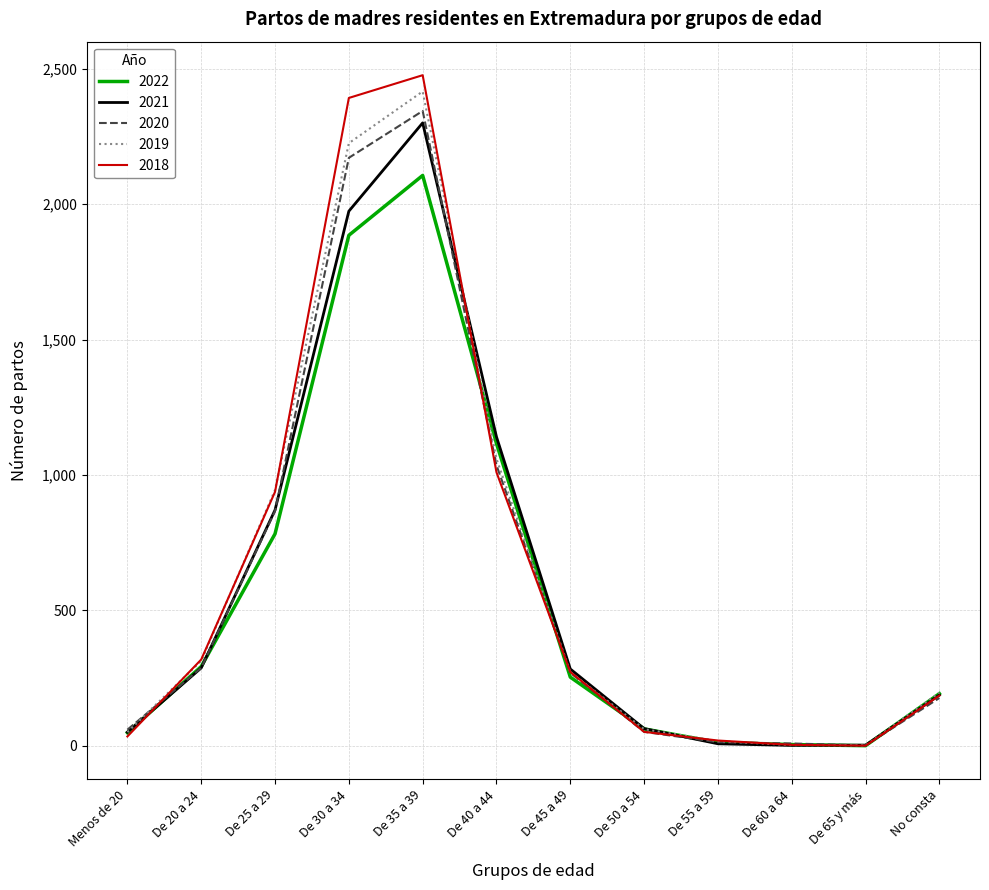

What is the highest value of the 2018 series?

2476